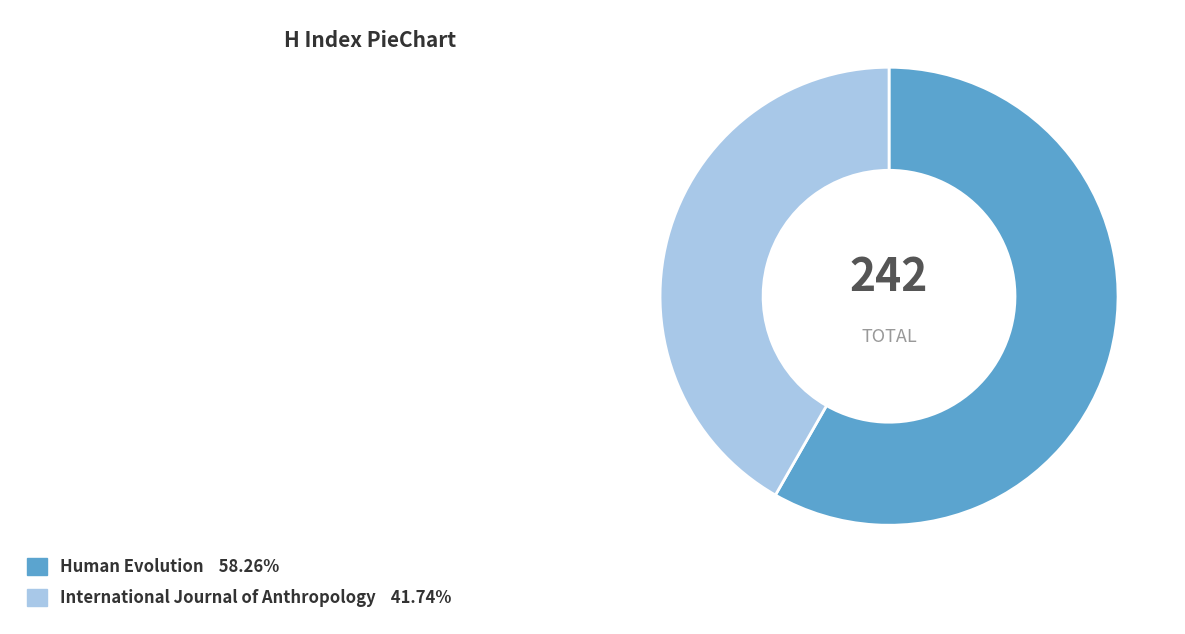

Is the sum of Human Evolution 58.26% and International Journal of Anthropology 41.74% greater than half?

Yes